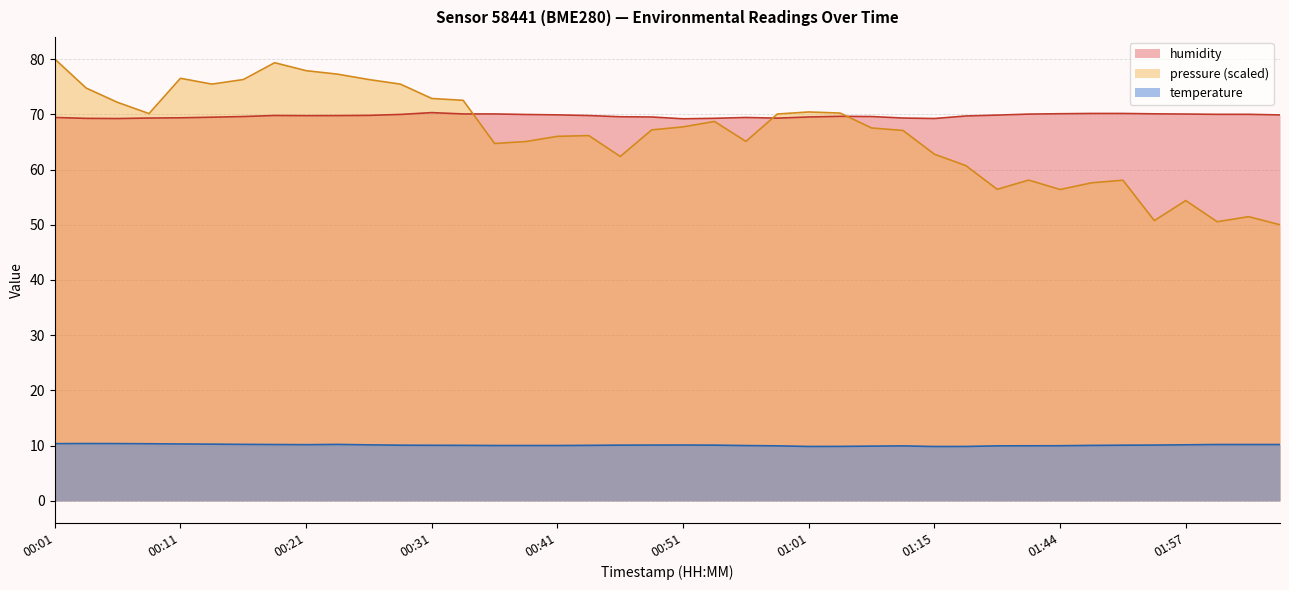

What is the spread (max minus min) of values at 01:52?

60.0